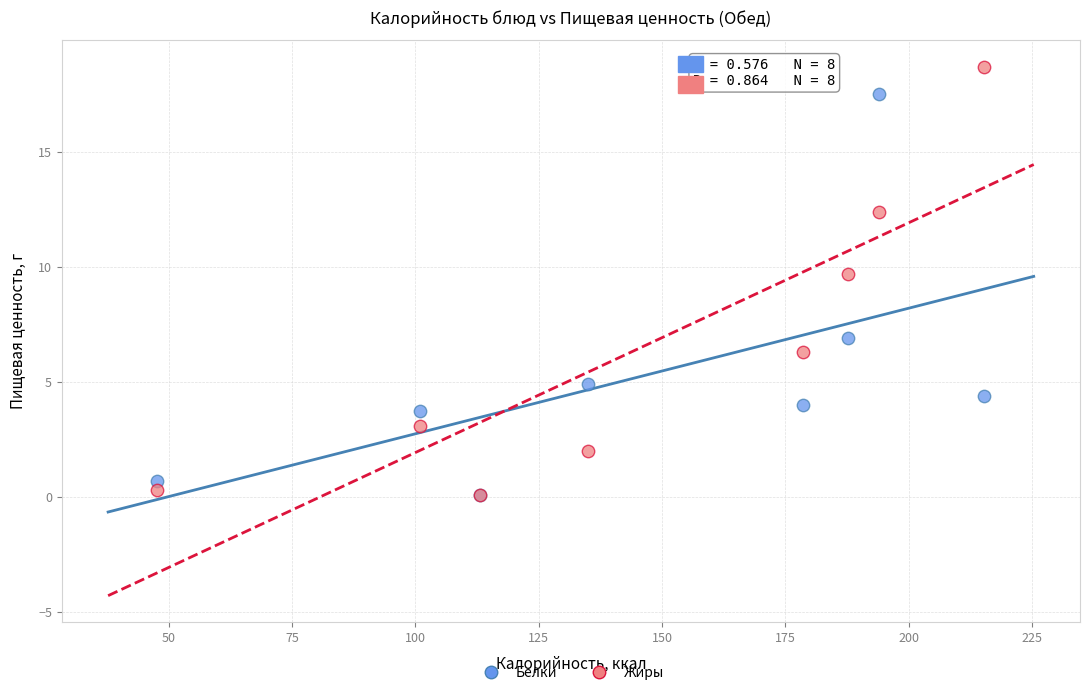

In the Белки series, what Y value is closest to 8?

6.9